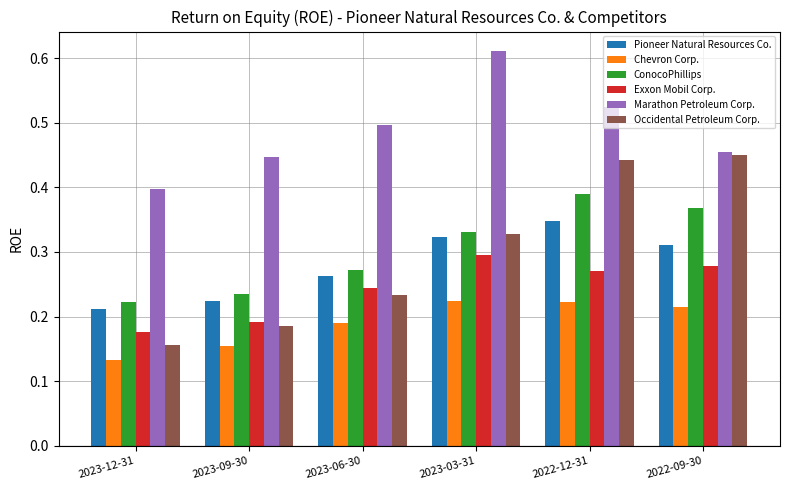

Which series has the largest range (max minus min)?

Occidental Petroleum Corp.